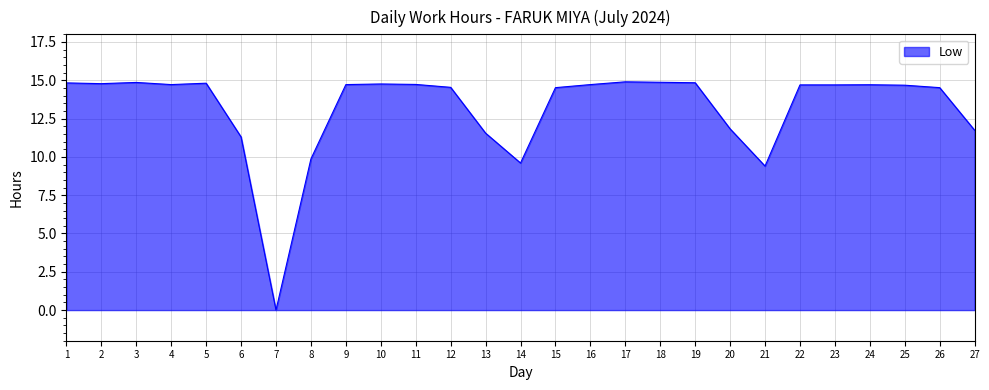

The chart shows a value of 25.9 at 25. True or false?

False